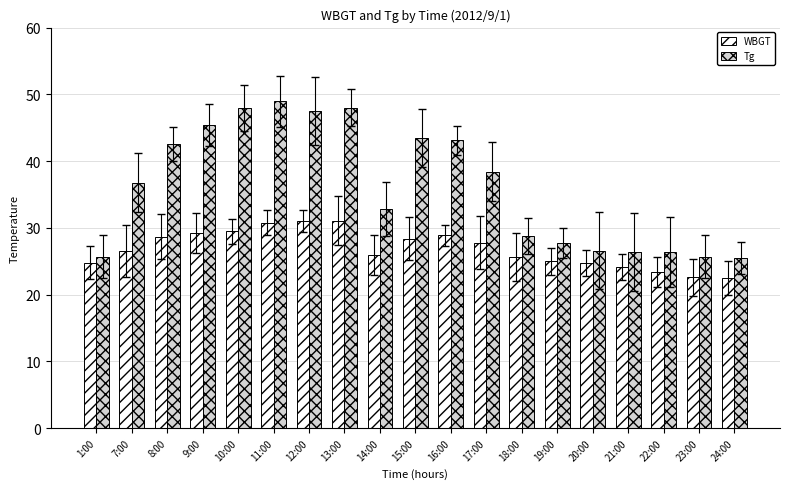

What is the difference between the second highest and minimum values in the Tg series?

22.5